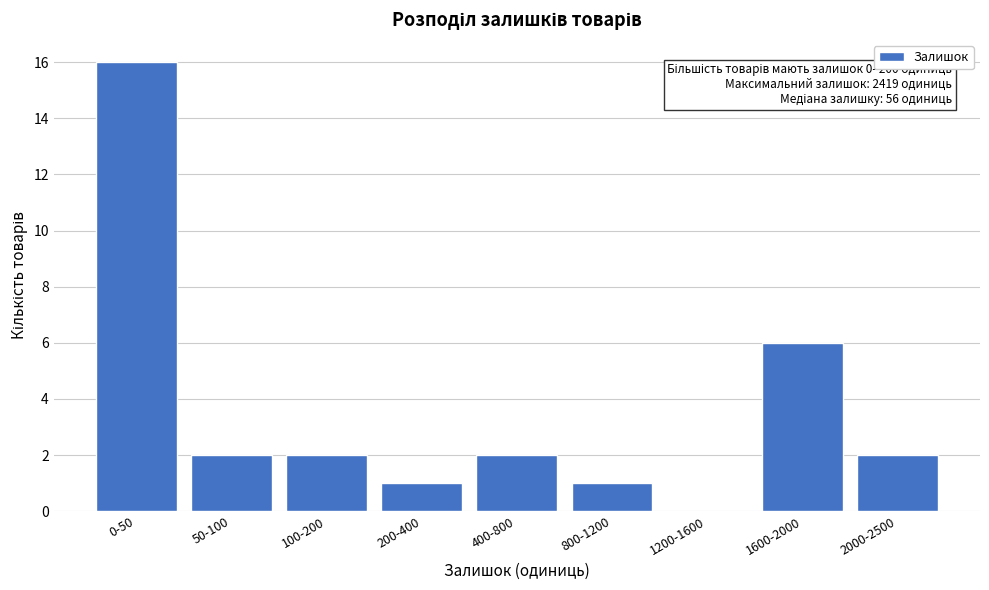

Reading left to right, list all the values displayed in this chart.

0-50=16	50-100=2	100-200=2	200-400=1	400-800=2	800-1200=1	1200-1600=0	1600-2000=6	2000-2500=2